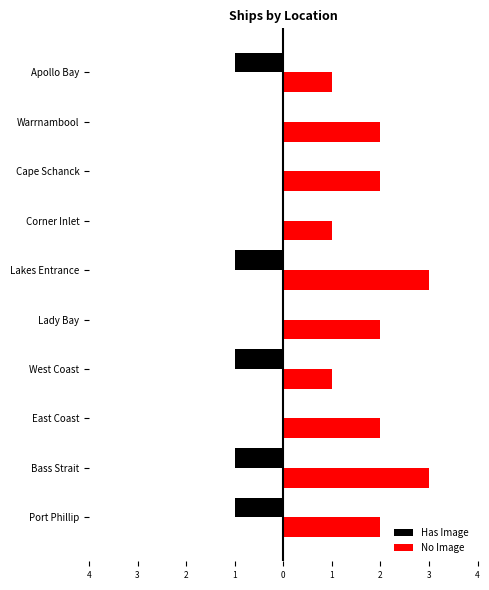

What is the difference between the maximum and minimum values in the No Image series?

2